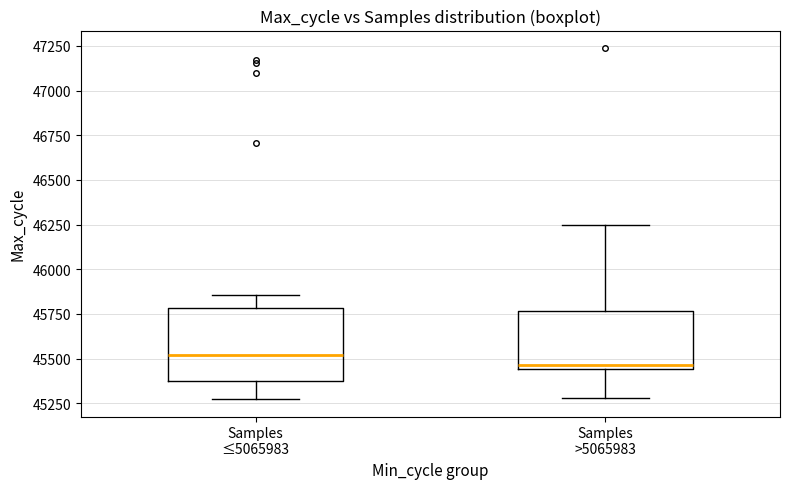

Reading left to right, read every box against the y-axis: the position of its median line, the range the box covers, and the ends of its whiskers. The values are not printed on the chart, so give them approximately, as read against the axis.

Samples ≤5065983: median 45500, box 45400 to 45800, whiskers 45250 to 45850
Samples >5065983: median 45450 (just above the box's lower edge), box 45450 to 45750, whiskers 45300 to 46250